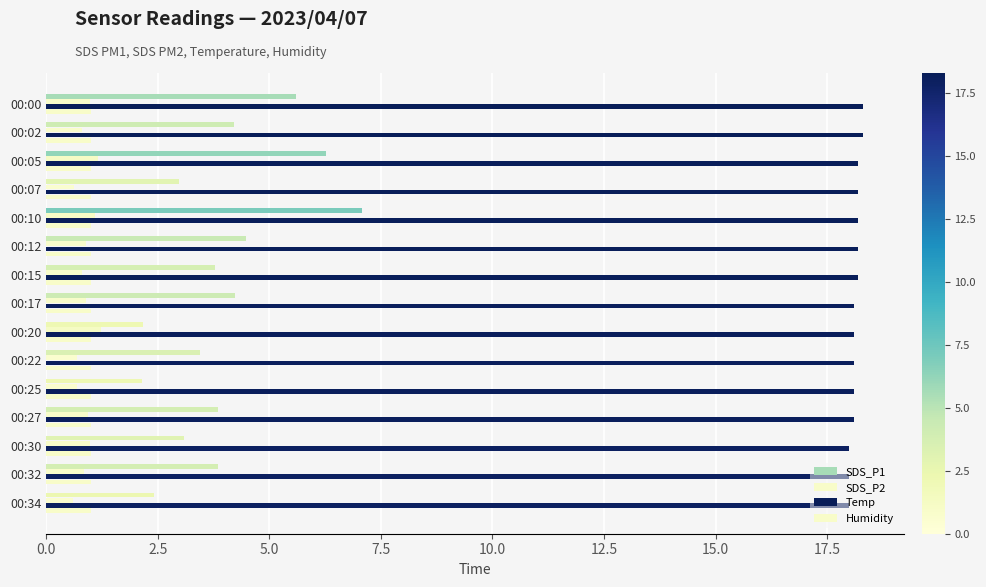

How many series are shown in this chart?

4